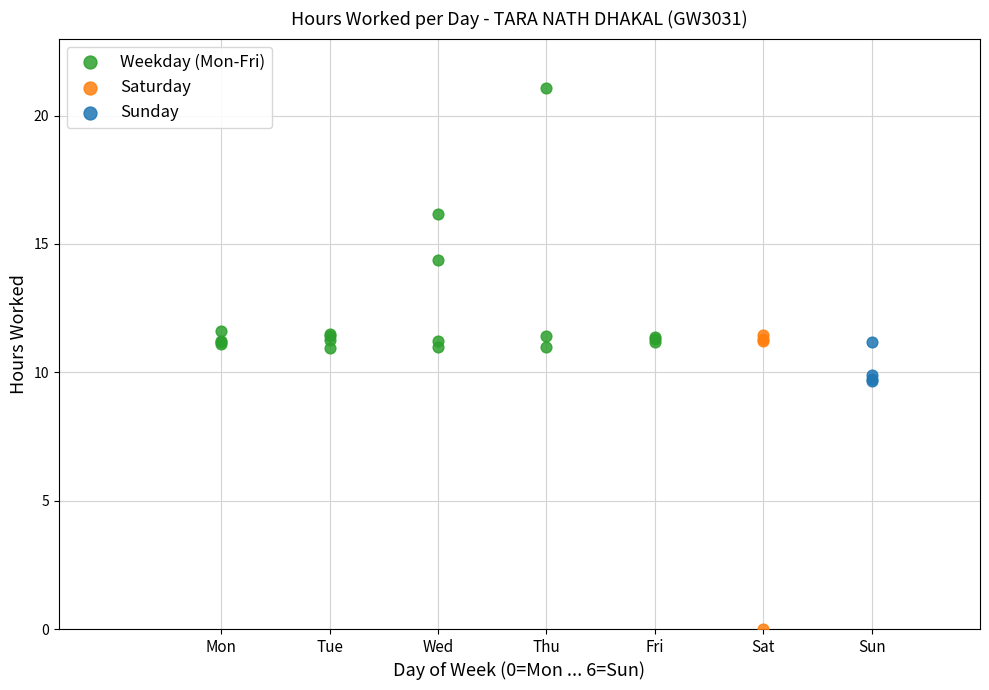

Which series reaches the minimum Y coordinate?

Saturday